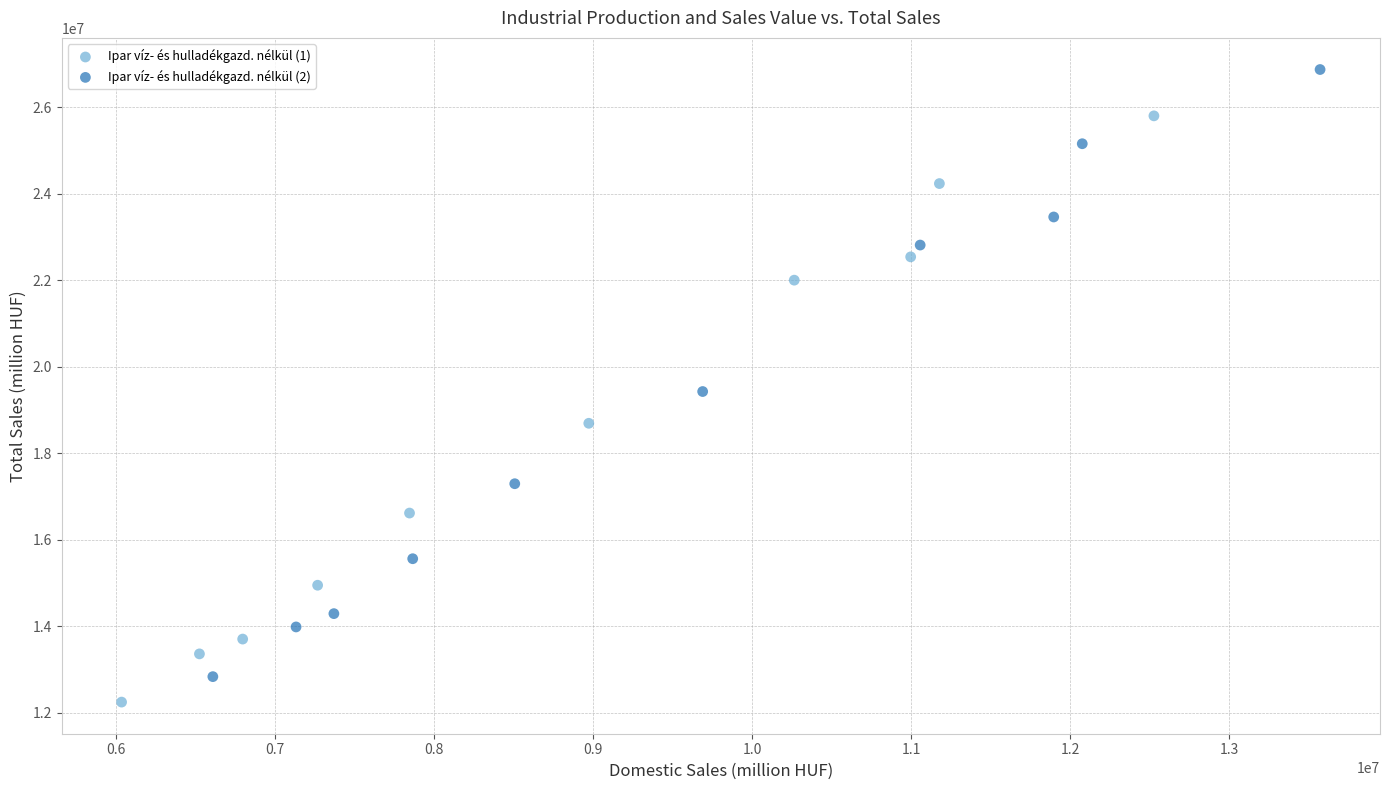

Which series has the widest spread of Y values?

Ipar víz- és hulladékgazd. nélkül (2)